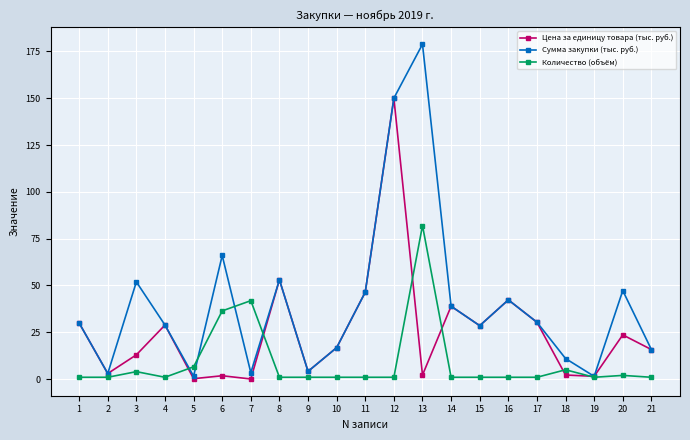

Is it true that Цена за единицу товара (тыс. руб.) equals 23.1 at 21?

False